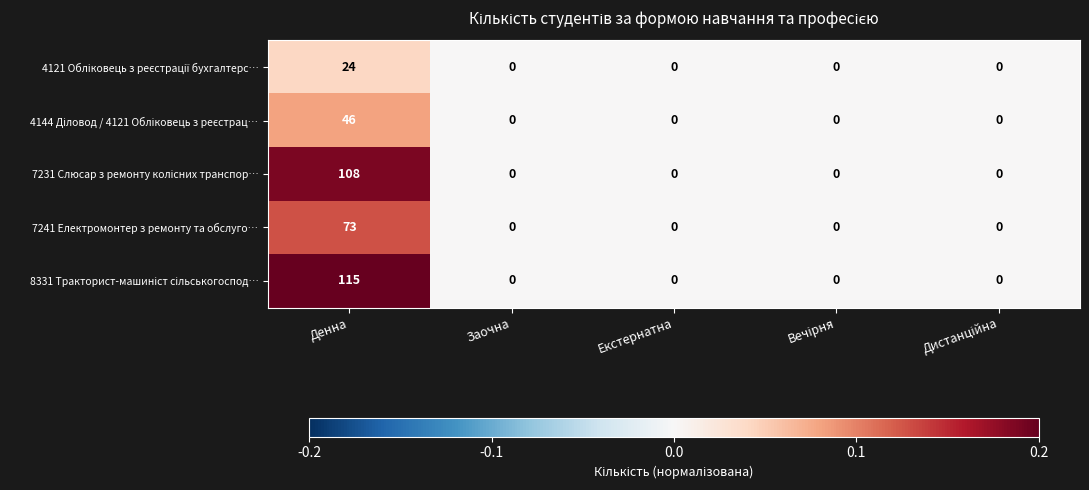

How many data points does each series have?

5